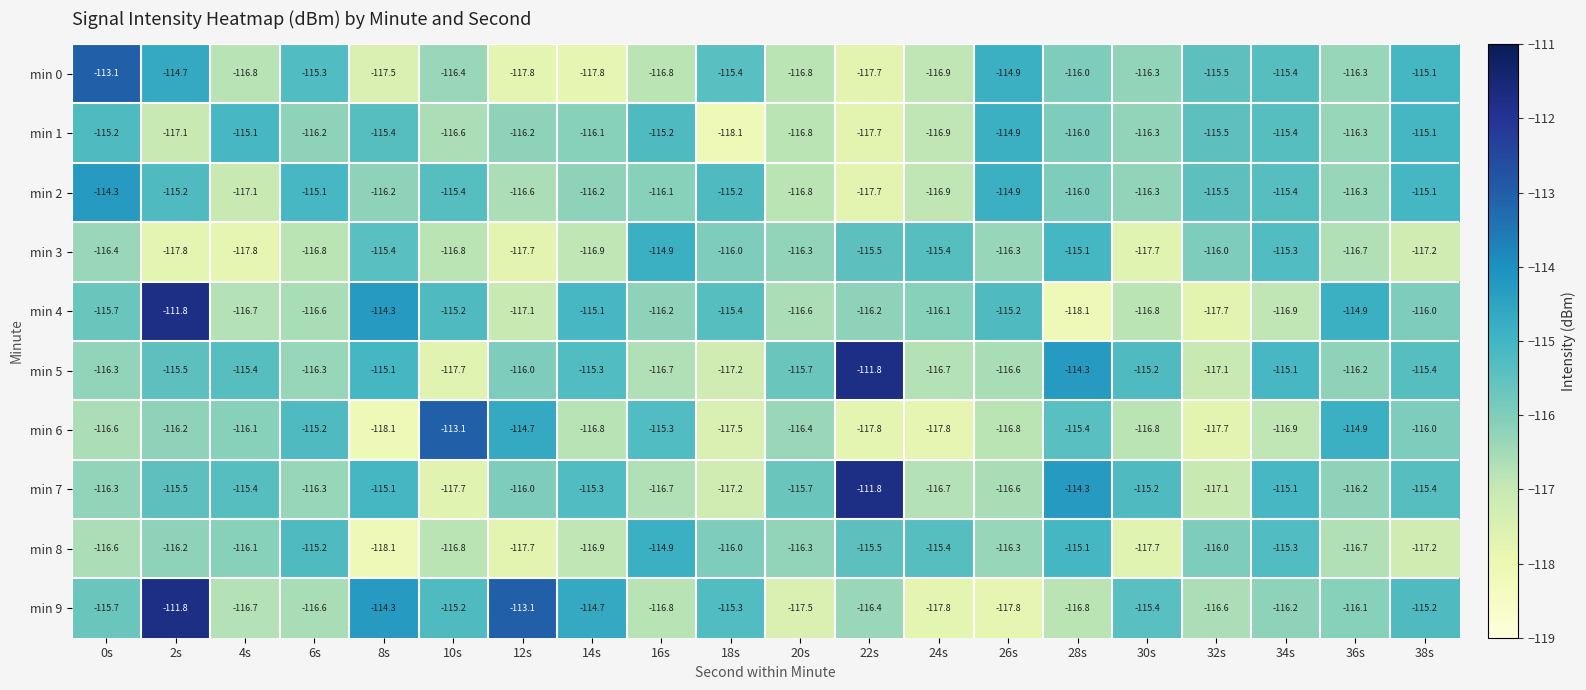

Is the value of min 5 at 4s greater than the value of min 2 at 6s?

No